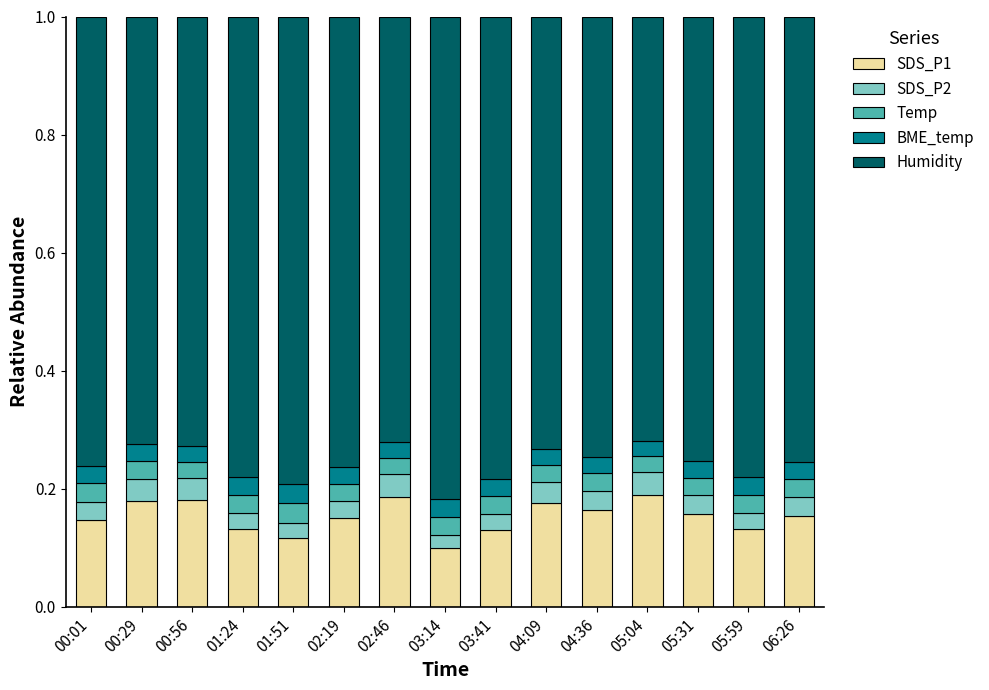

Count the number of categories in the chart.

15